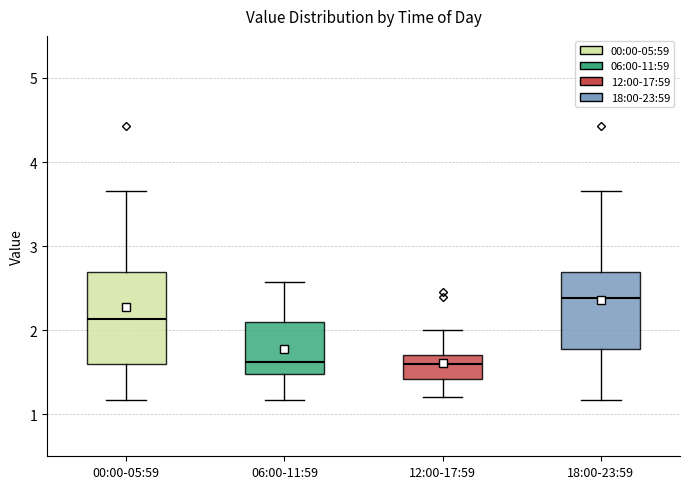

Which box has the highest median line?

18:00-23:59